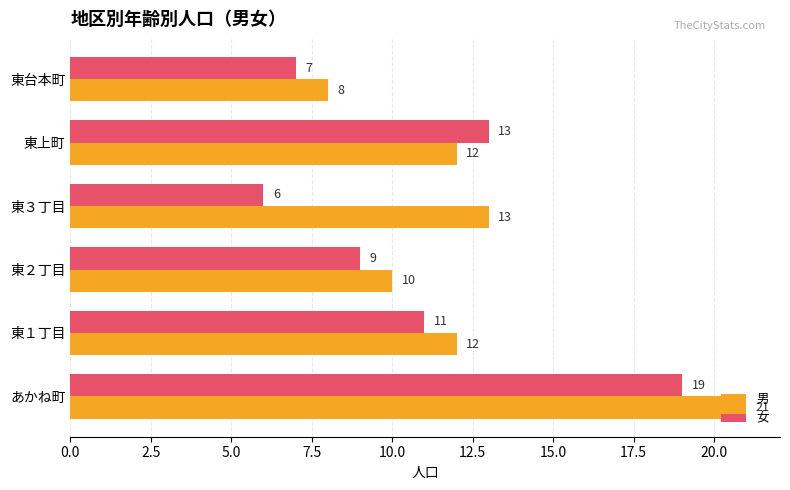

At which category does the chart reach its minimum across all series?

東３丁目